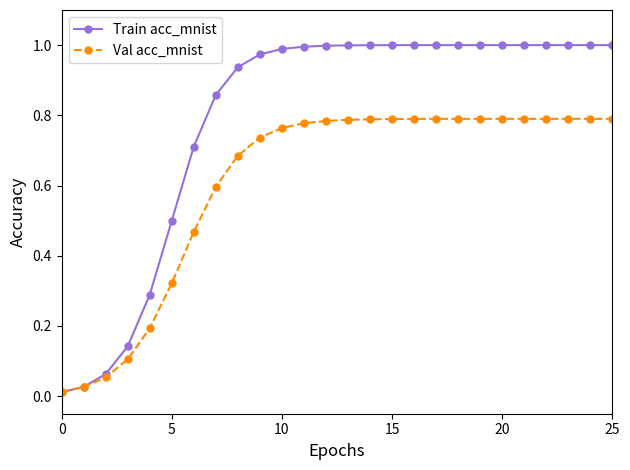

Which series has the largest total across all categories?

Train acc_mnist